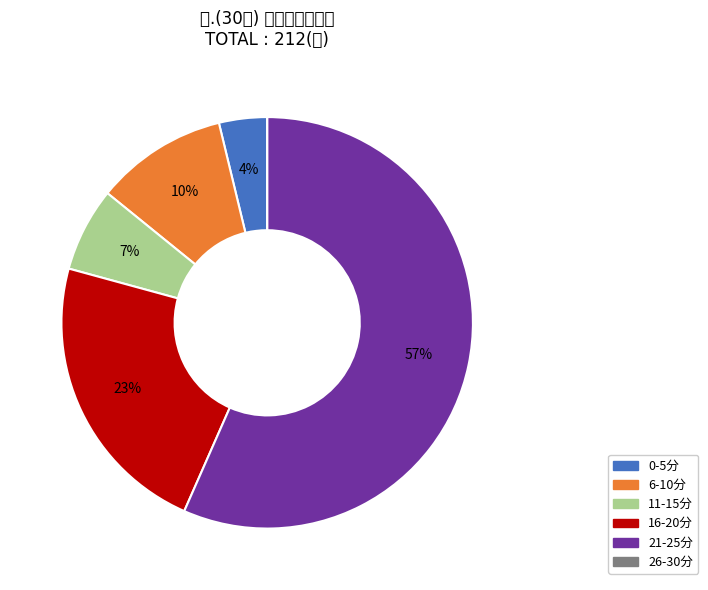

Is there any slice that represents more than half of the pie?

Yes